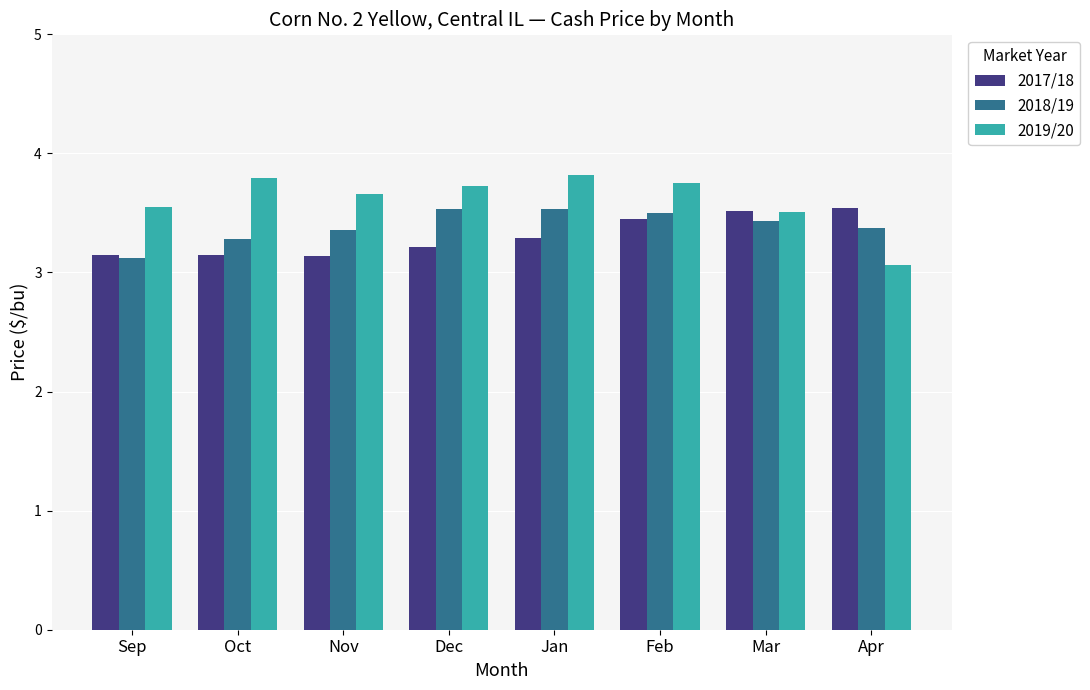

At which label is 2018/19 closest to 3?

Sep